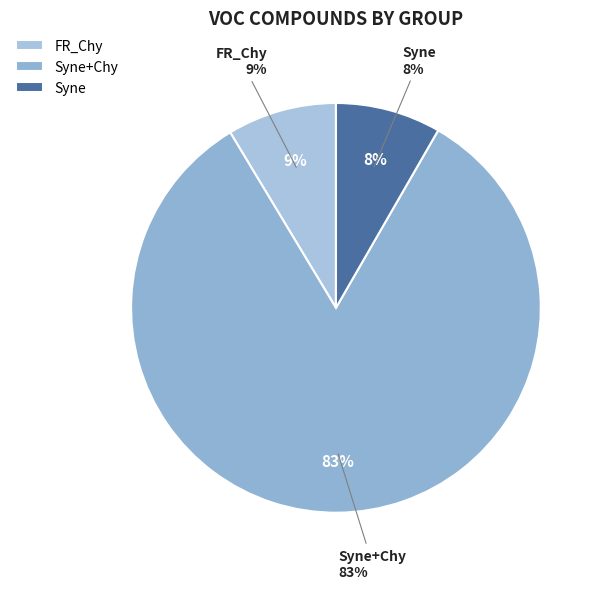

Is Stau+Chy the majority of the pie?

No